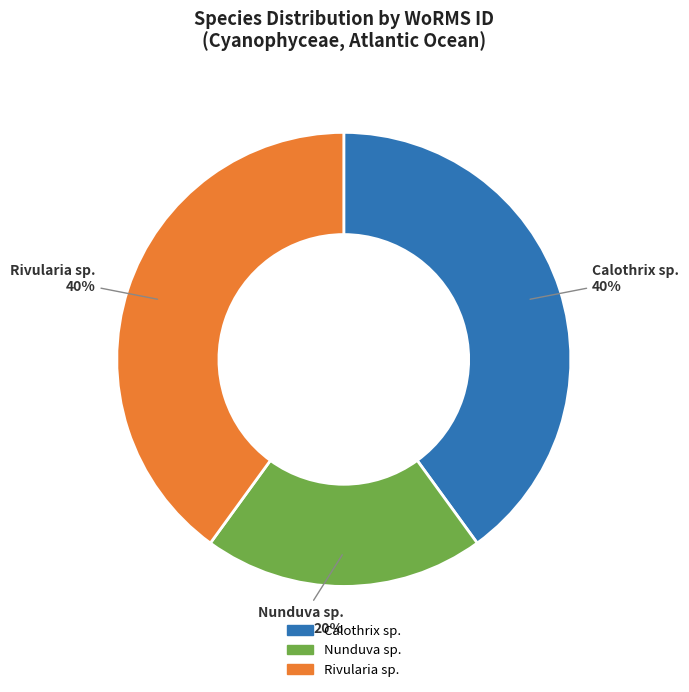

Is there a majority slice in this chart?

No